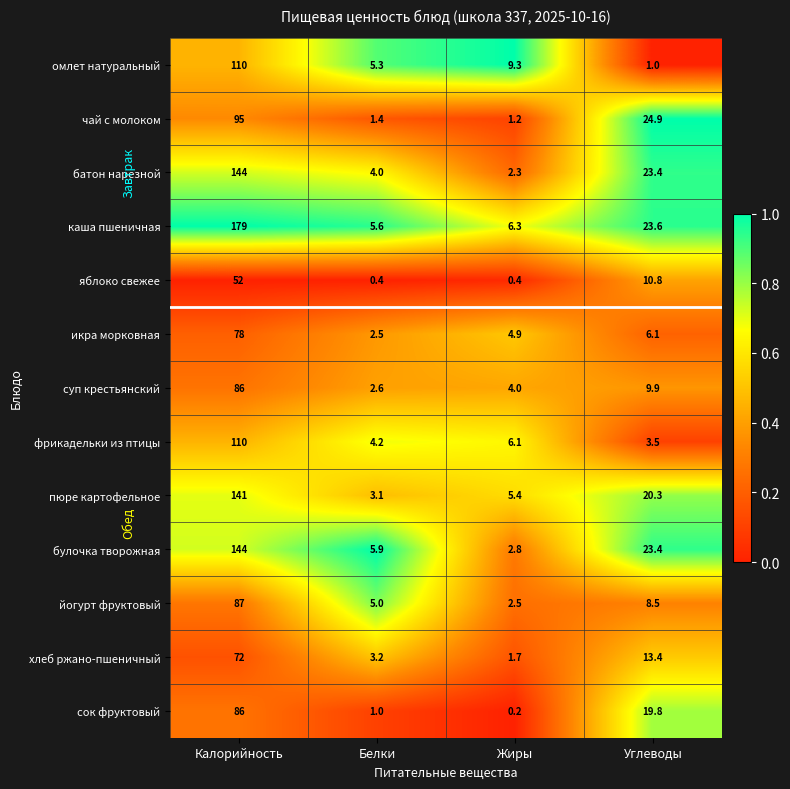

Which series has the largest total across all categories?

каша пшеничная